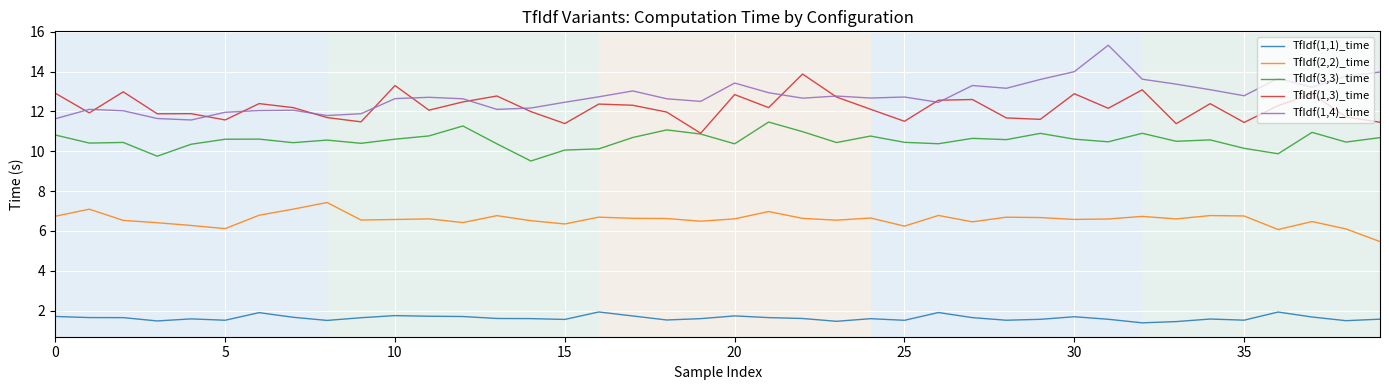

List the series in order of their peak value, highest first.

TfIdf(1,4)_time, TfIdf(1,3)_time, TfIdf(3,3)_time, TfIdf(2,2)_time, TfIdf(1,1)_time